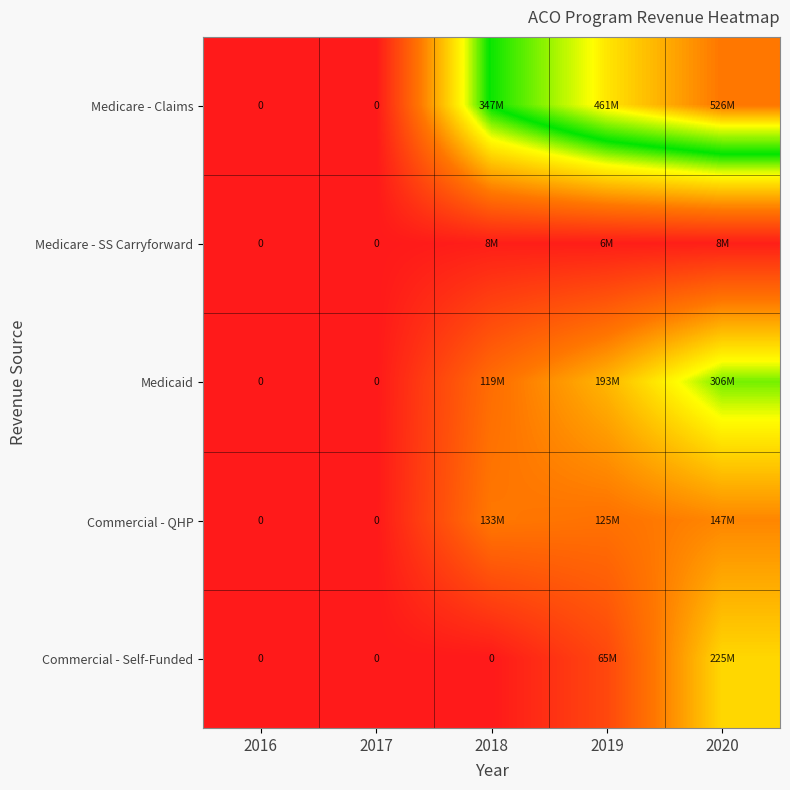

List the labels in order of Medicare - SS Carryforward value, smallest first.

2016, 2017, 2019, 2018, 2020